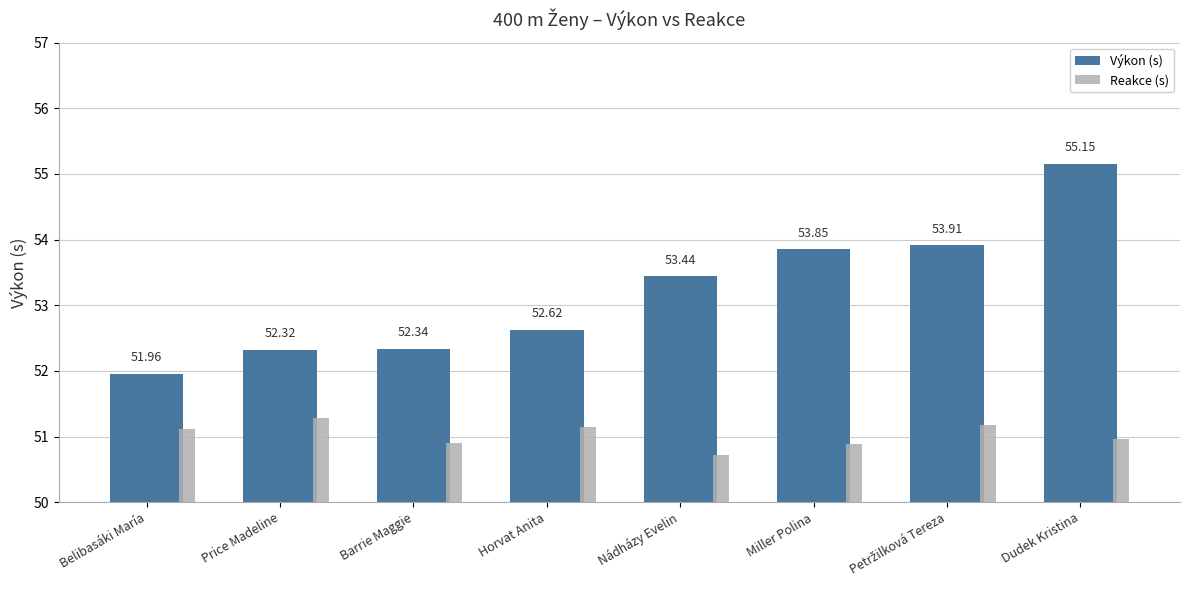

The value of Výkon (s) at Barrie Maggie is 52.3. True or false?

True